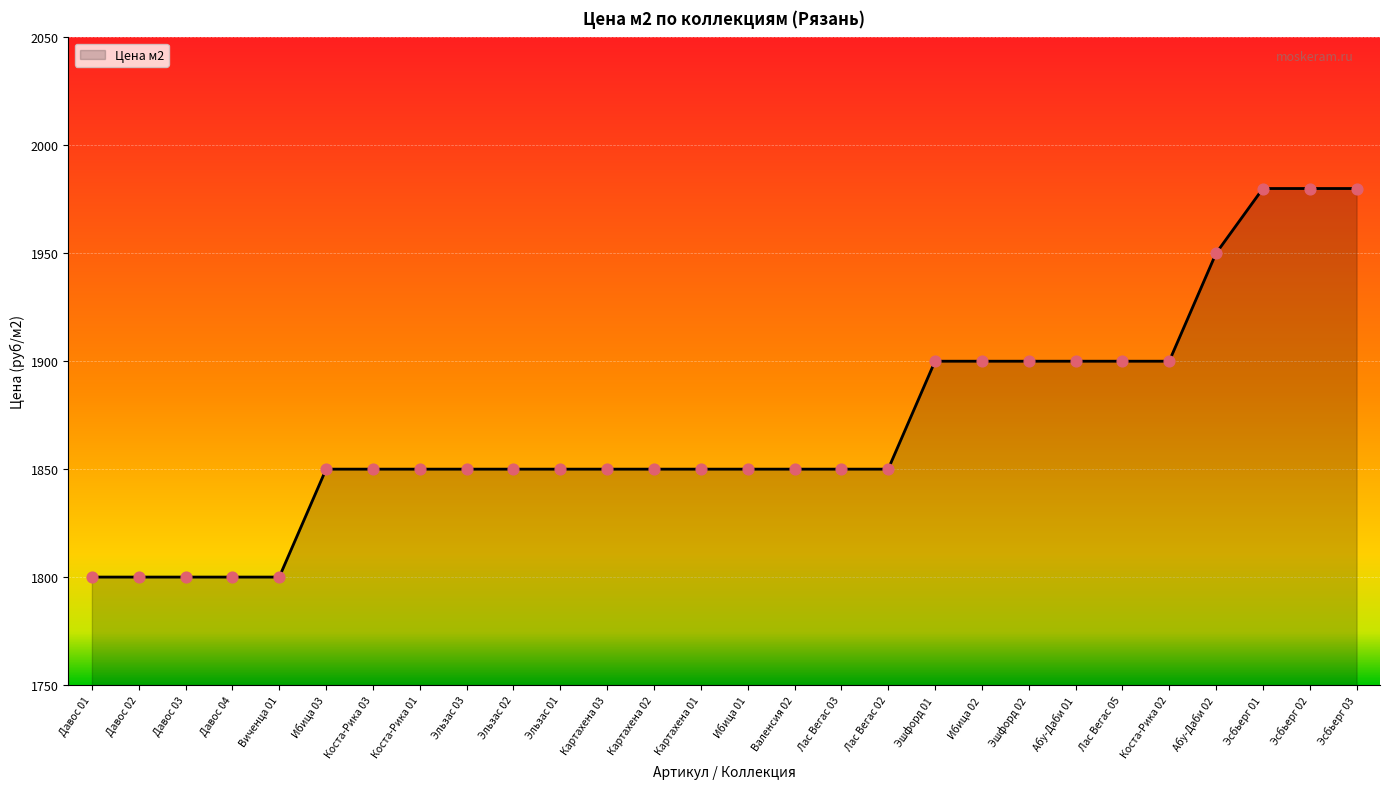

What is the ratio of the value at Картахена 02 to the value at Картахена 03?

1.0